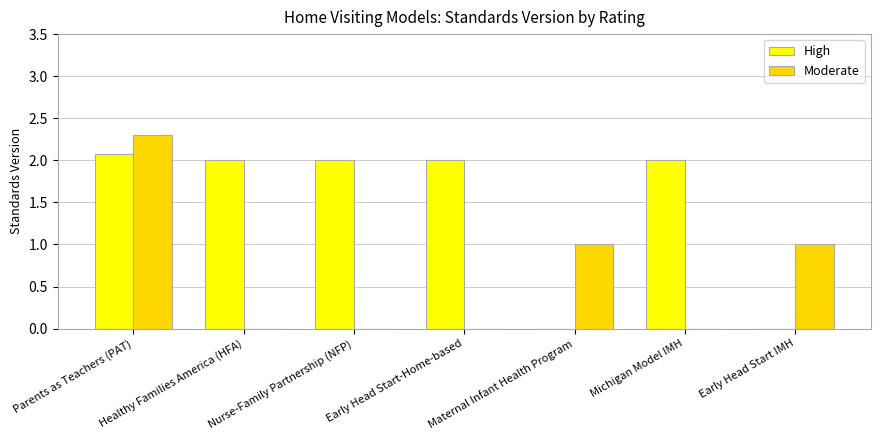

How many distinct data groups are displayed?

2